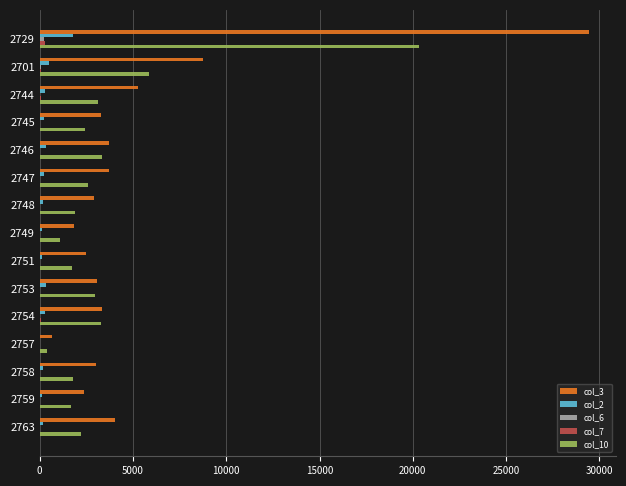

What is the maximum value shown in the chart?

29431